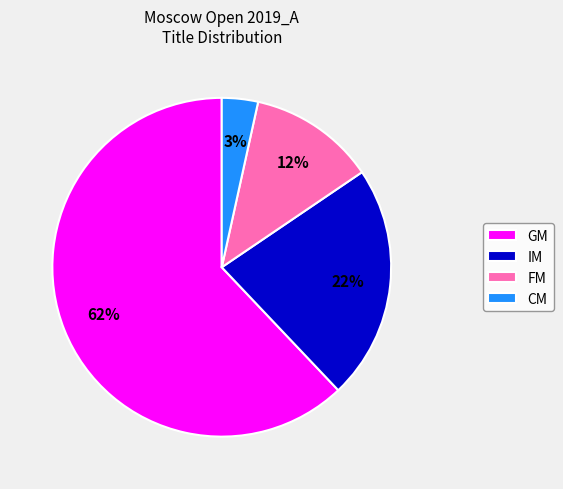

To the nearest percent, what portion does CM represent?

3%